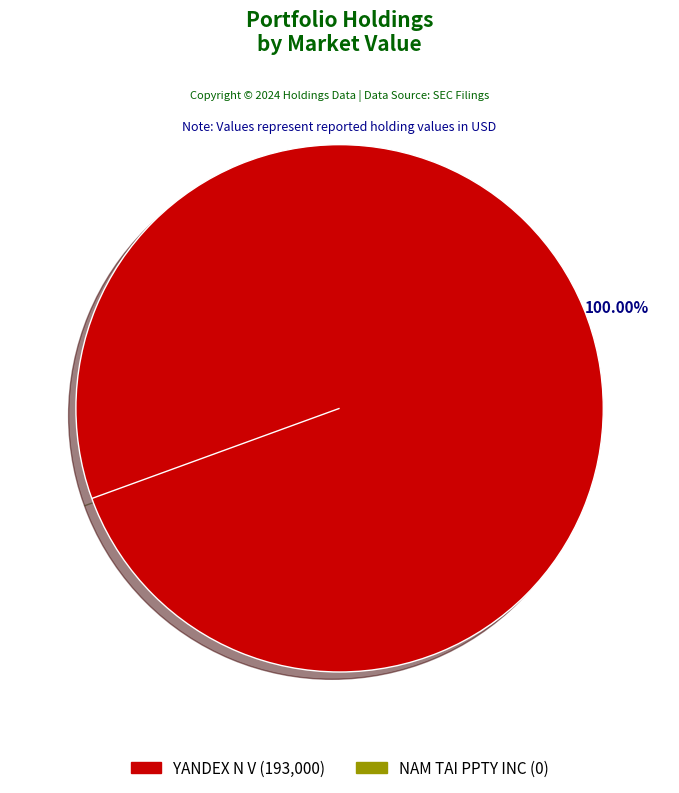

To the nearest percent, what is the average slice percentage?

50%